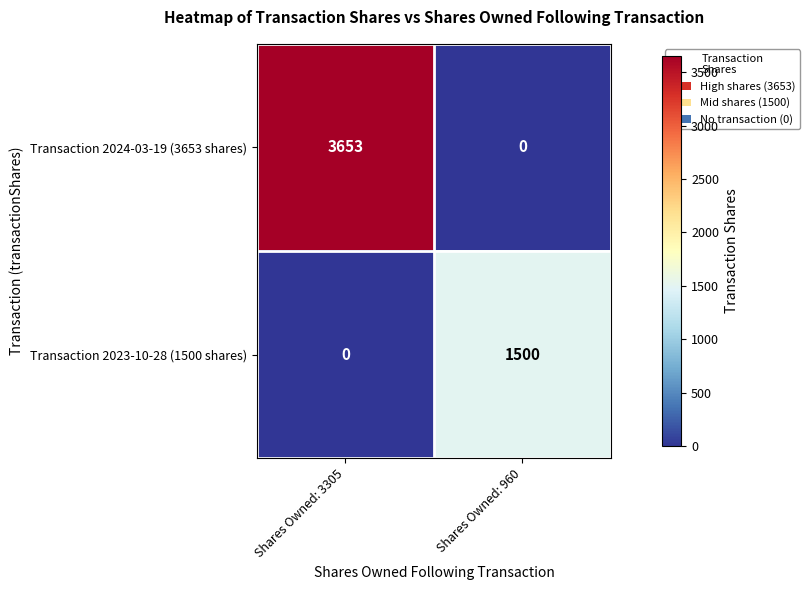

At which label is Transaction 2023-10-28 (1500 shares) closest to 750?

Shares Owned: 3305